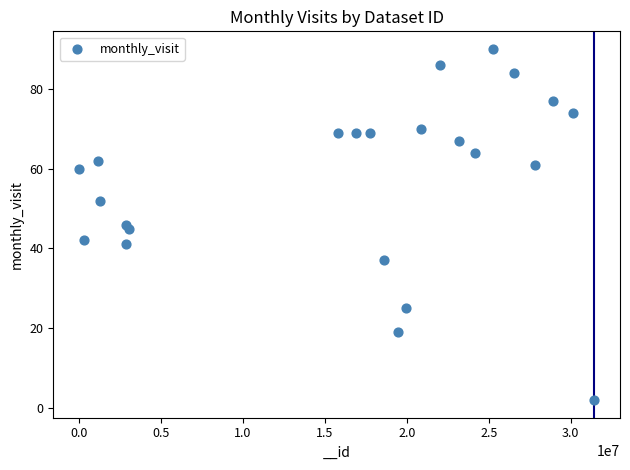

What is the range of Y values (max minus min)?

88